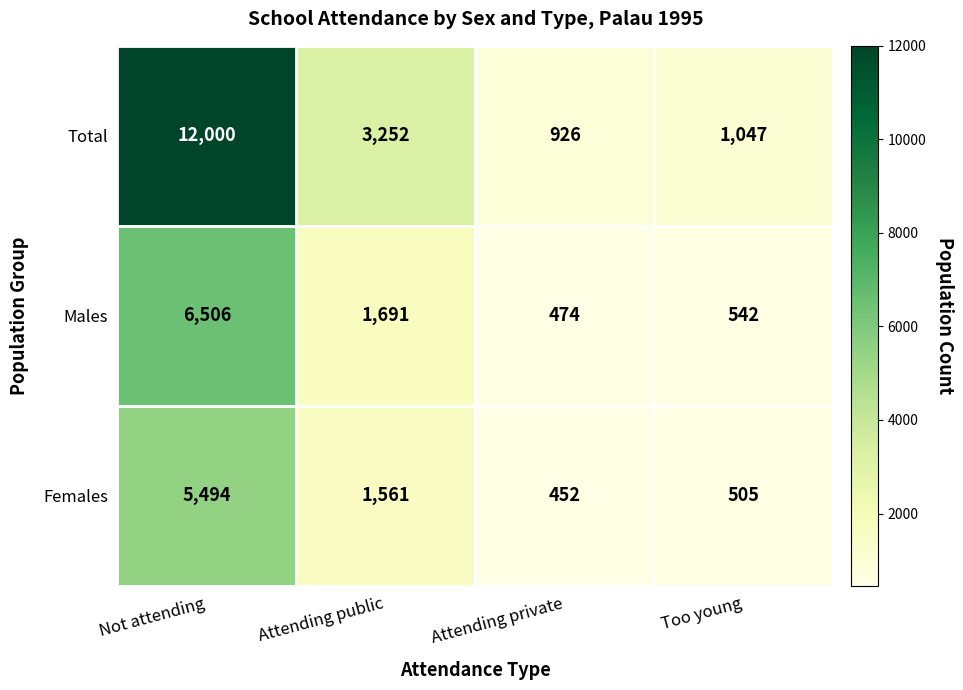

Rank the series by their maximum value, from highest to lowest.

Total, Males, Females